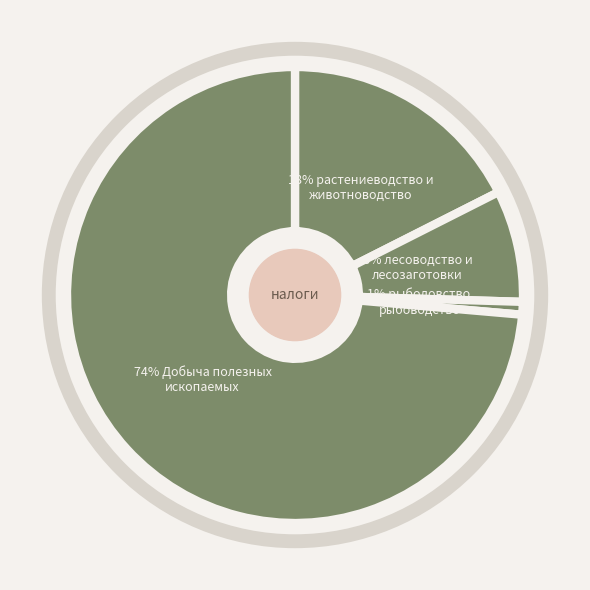

Count the number of slices in the pie.

4